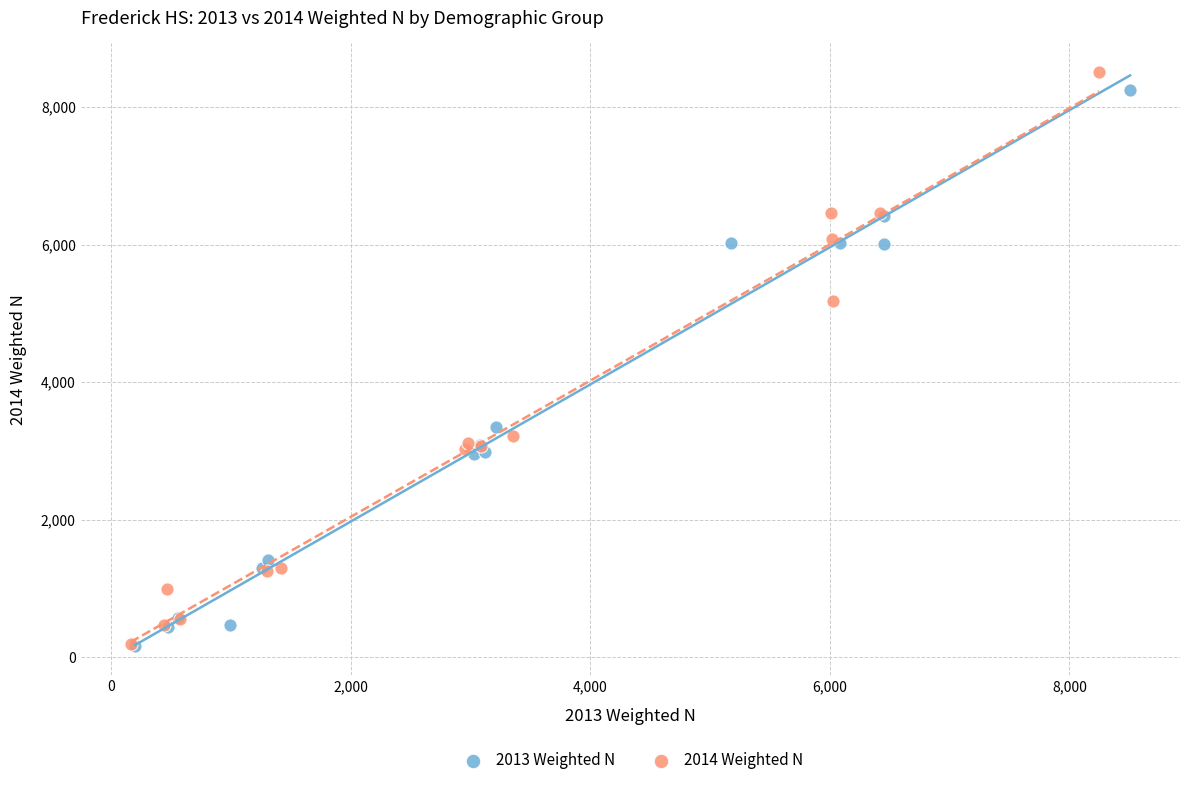

Which series has the widest spread of Y values?

2014 Weighted N